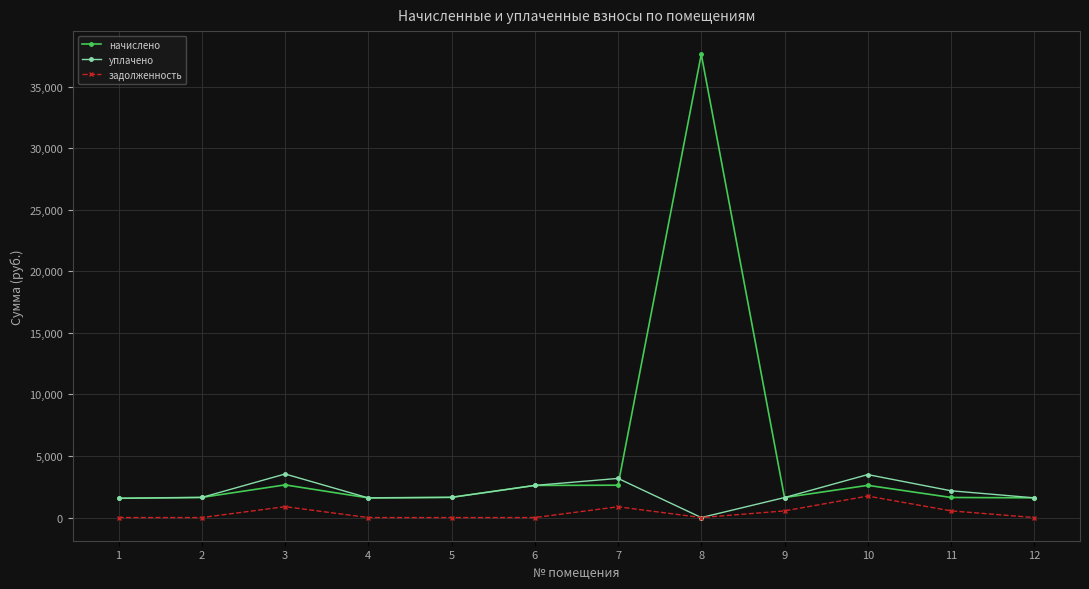

How many series are shown in this chart?

3